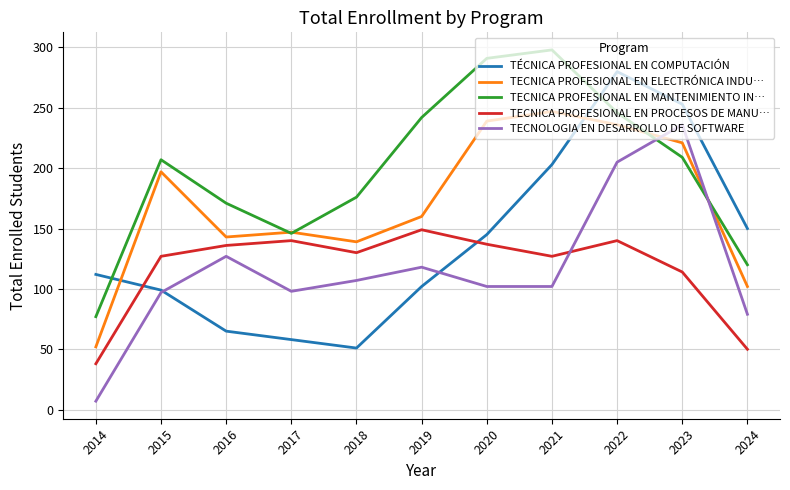

The TECNICA PROFESIONAL EN MANTENIMIENTO IN… series shows 373 at 2019. True or false?

False